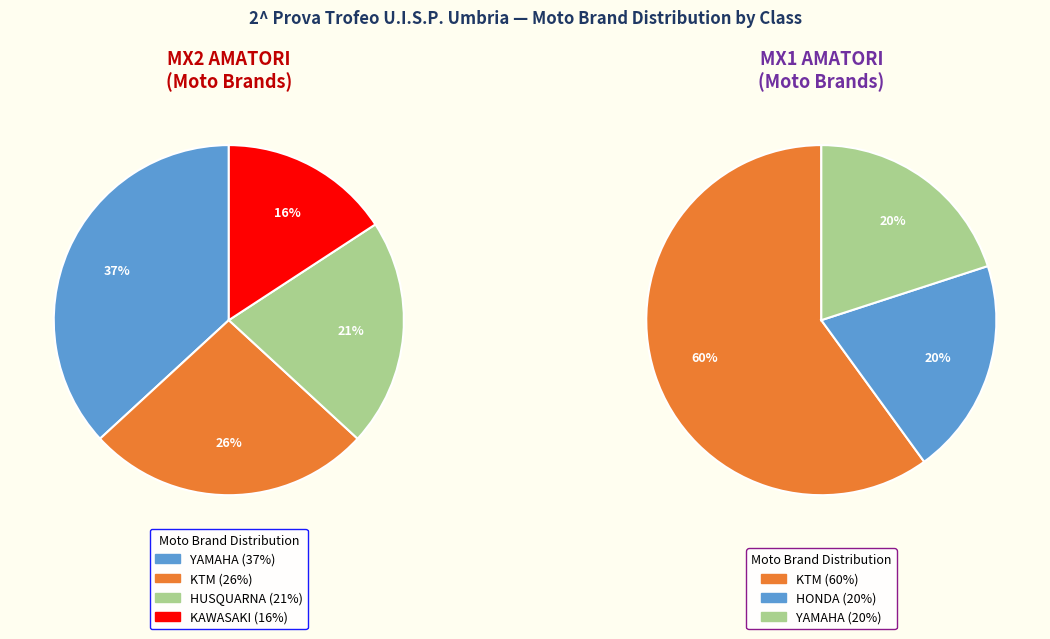

What is the ratio of the value at MX2 AMATORI to the value at MX1 AMATORI?

3.8